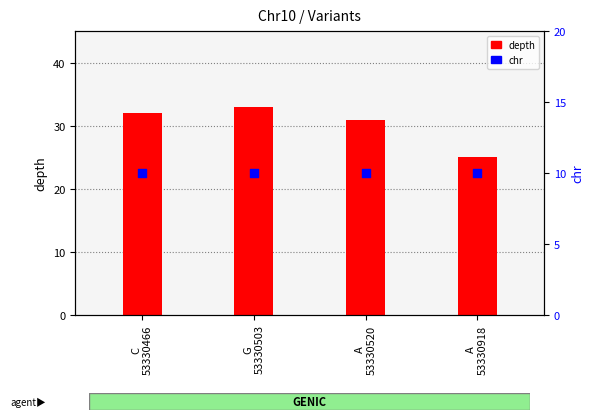

At which category is the sum across all series the highest?

G
53330503